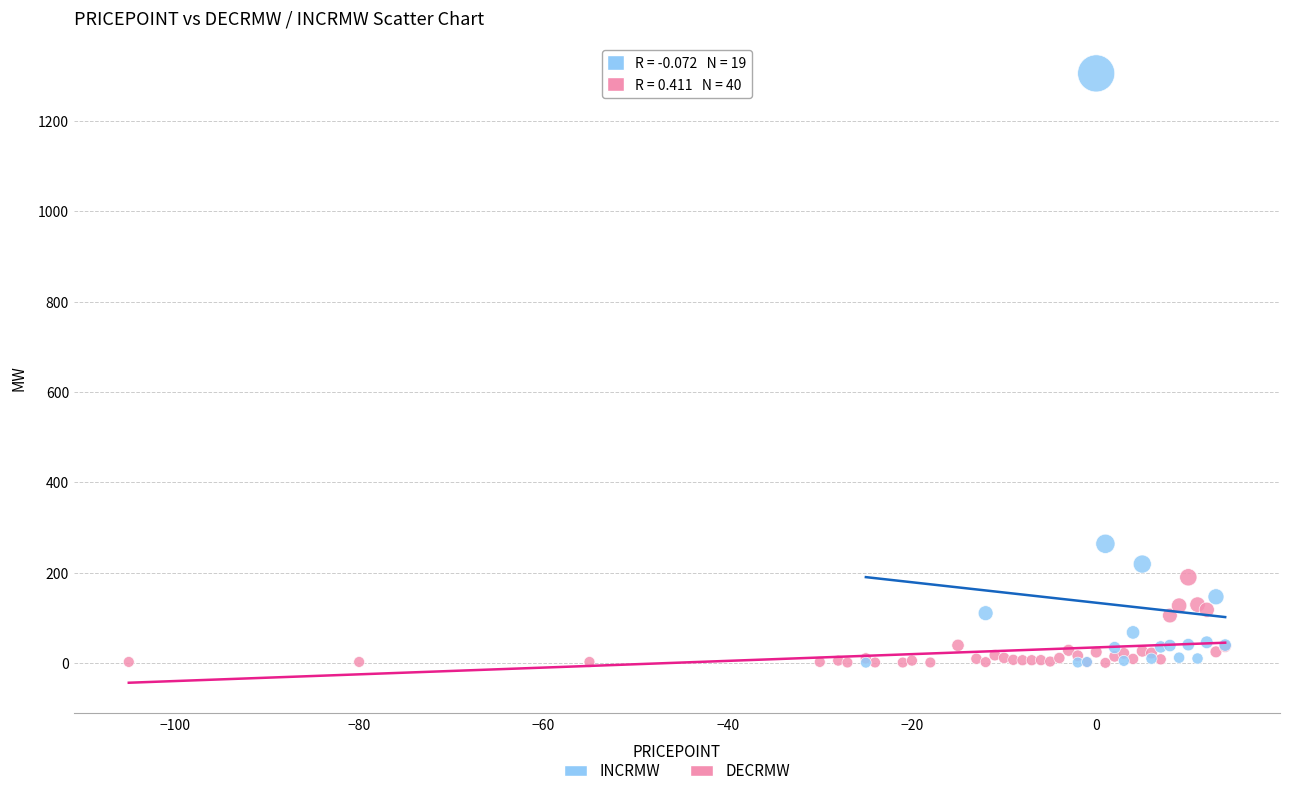

Which series reaches the maximum Y coordinate?

INCRMW